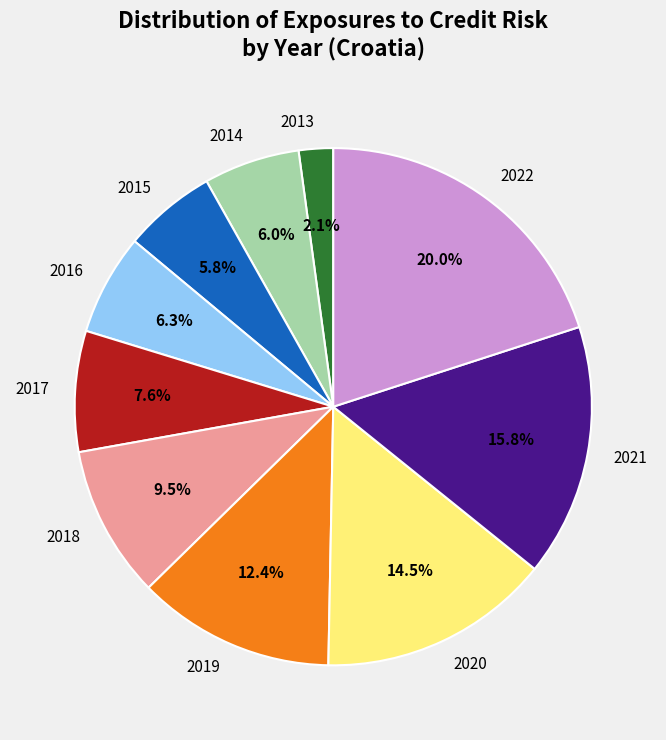

Does 2017 account for over 50% of the chart?

No